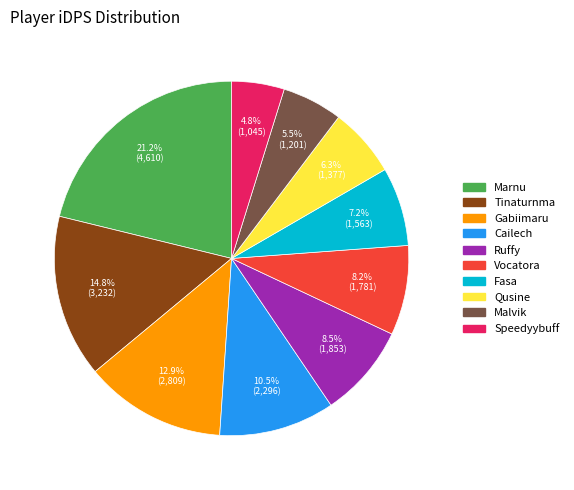

To the nearest percent, what is the difference between the Ruffy and Marnu slice percentages?

13%